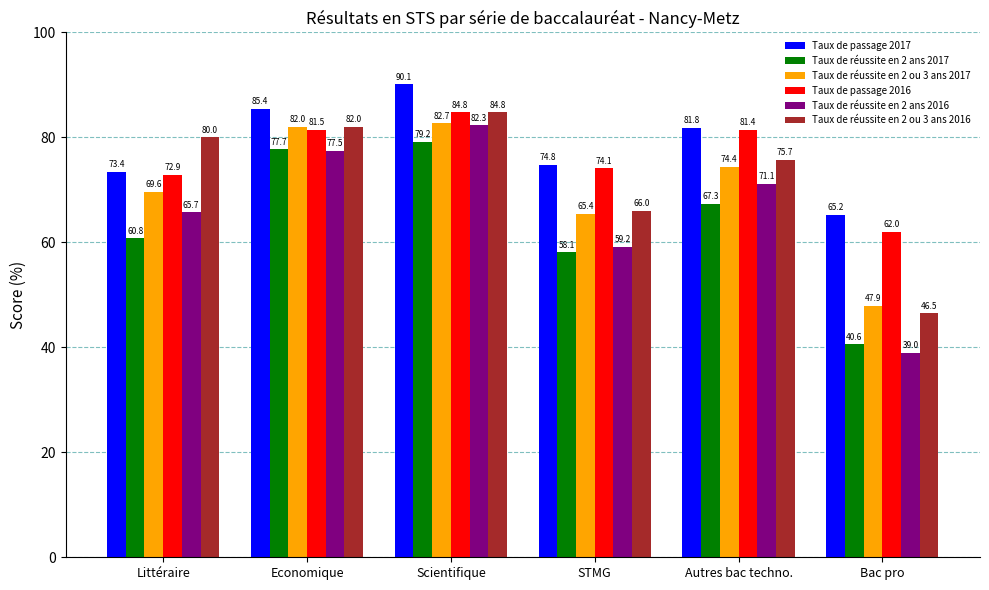

What is the label of the 6th bar from the right?

Littéraire